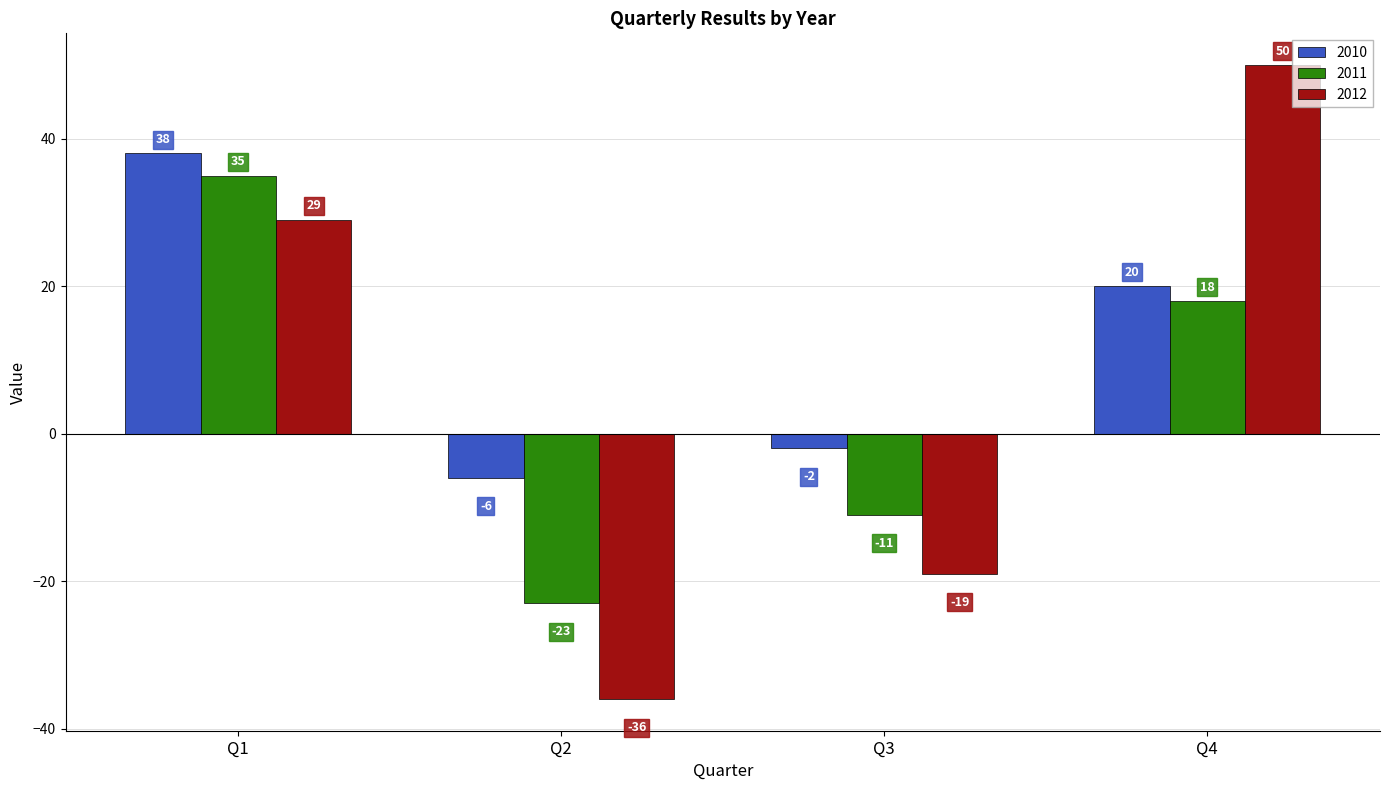

Between Q2 and Q3, which series saw the biggest shift?

2012